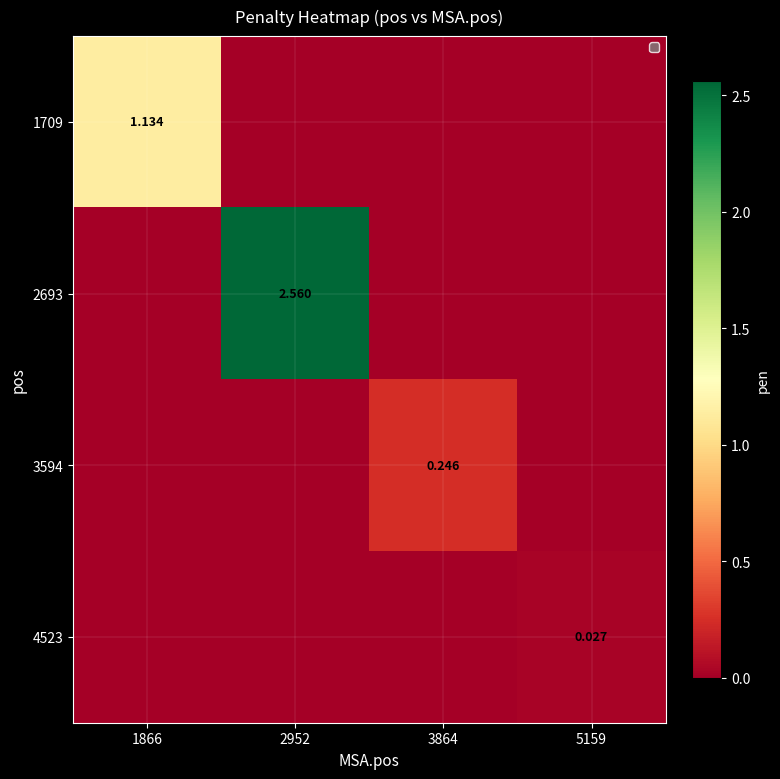

The value of 3594 at 3864 is 0.4. True or false?

False